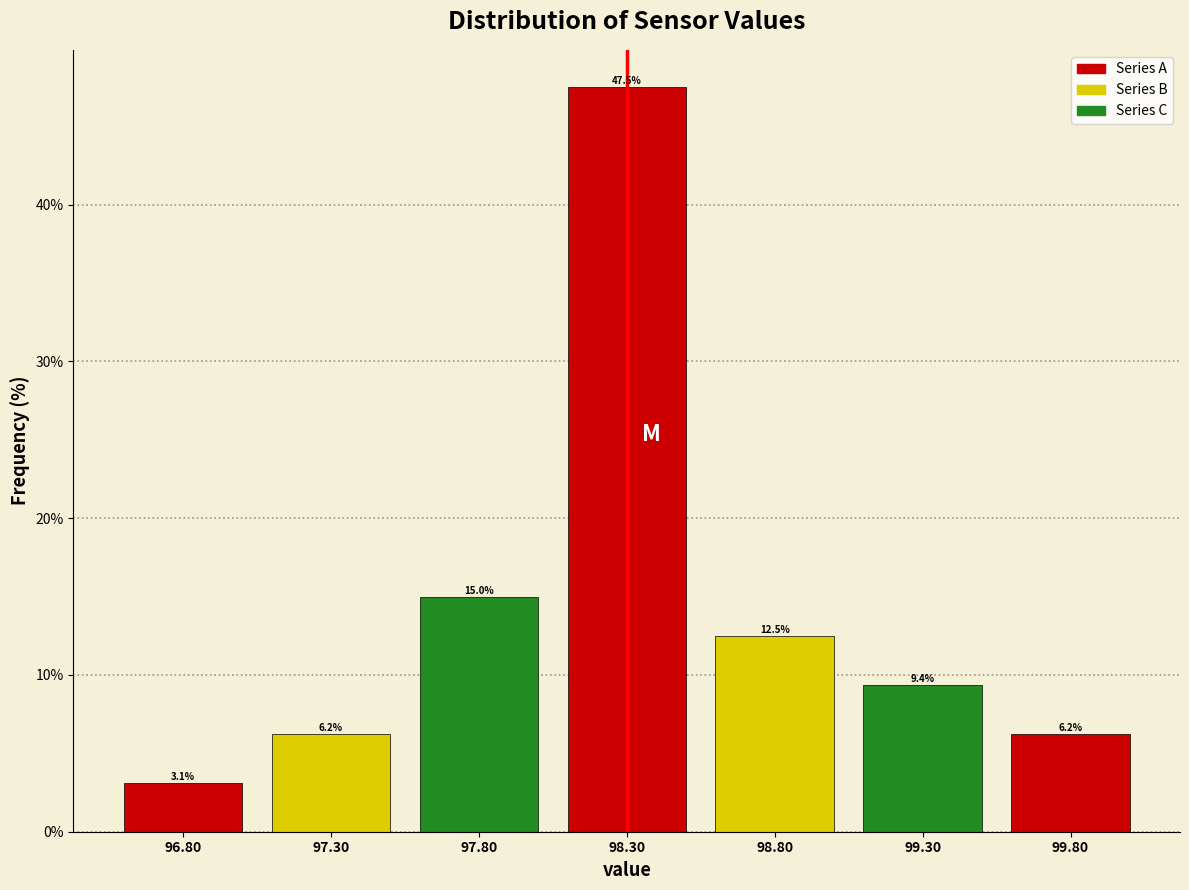

Over which range of the x-axis is the bar tallest?

98.05 to 98.55